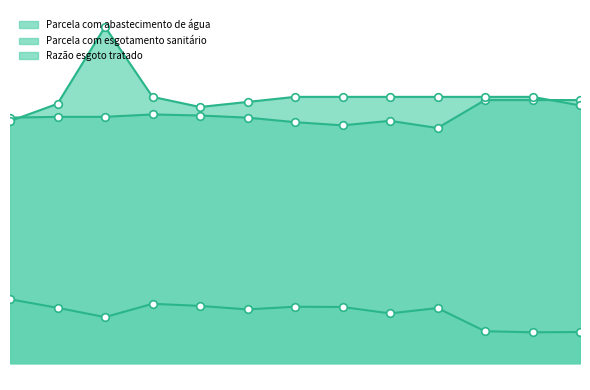

Which series contains the lowest Y value?

Parcela com esgotamento sanitário